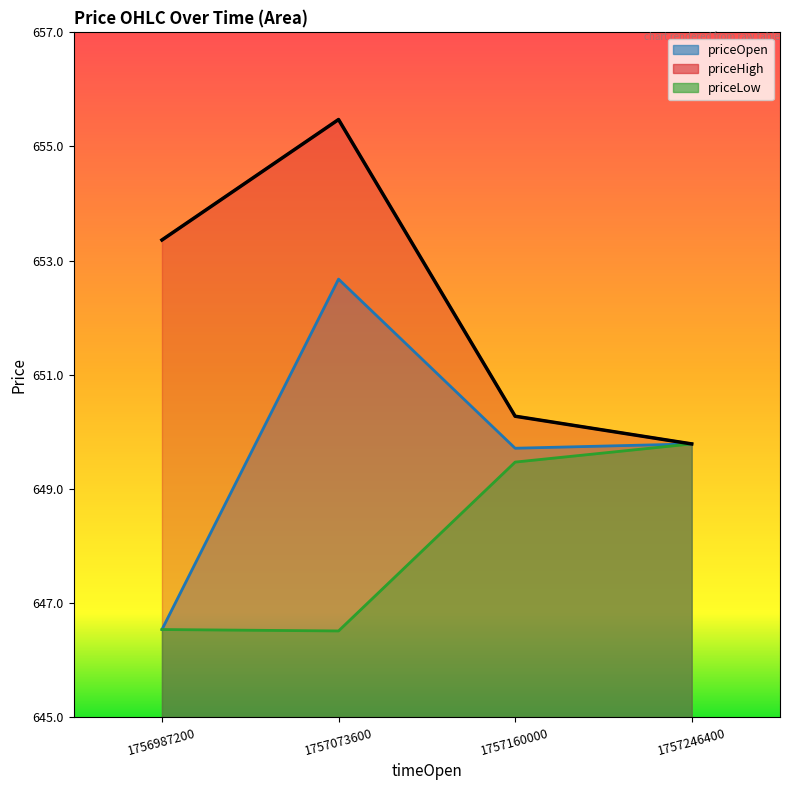

Reading right to left, extract all data points from this chart.

priceOpen: 649.8	649.7	652.7	646.5
priceHigh: 649.8	650.3	655.5	653.4
priceLow: 649.8	649.5	646.5	646.5